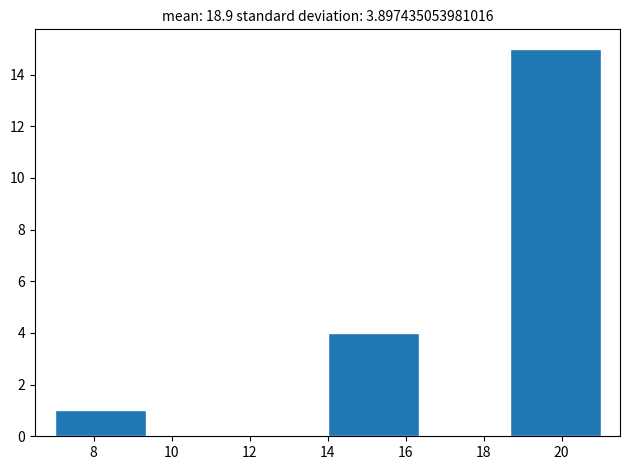

How tall is the bar that spans 14.0 to 16.4 on the x-axis? Neither the bar edges nor the heights are printed on the chart, so give them approximately, as read against the axes.

4